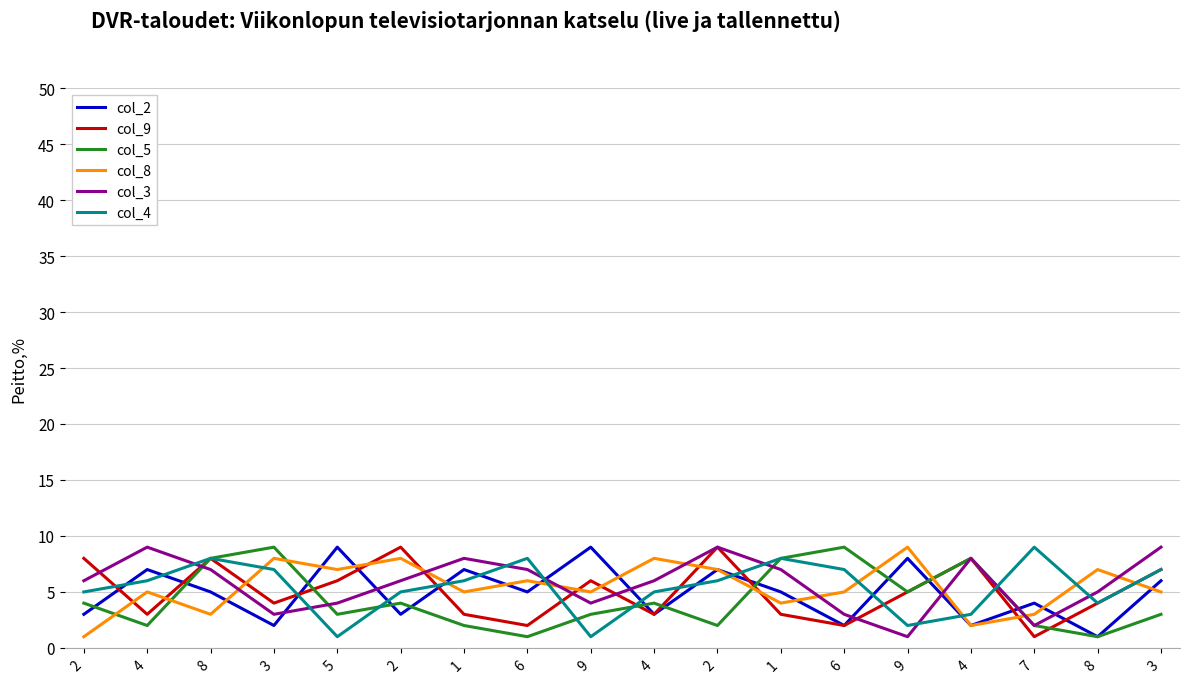

True or false: col_5 has a value of 1 at 8.

True